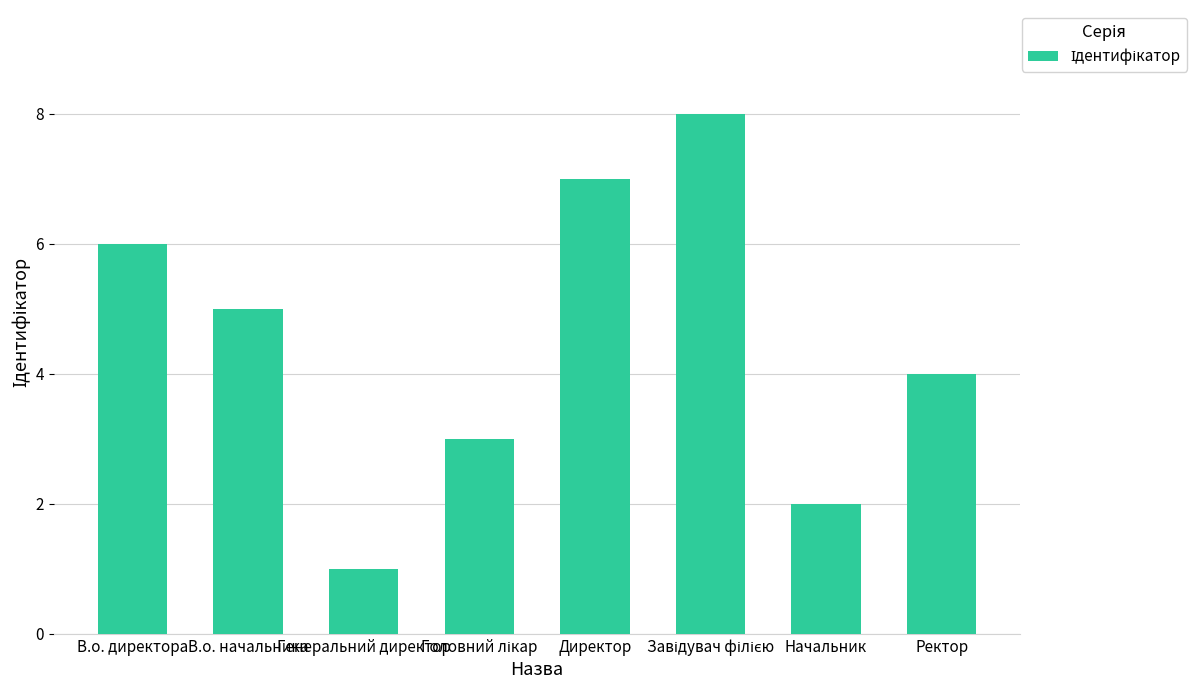

What is the change in value from Начальник to Ректор?

+2